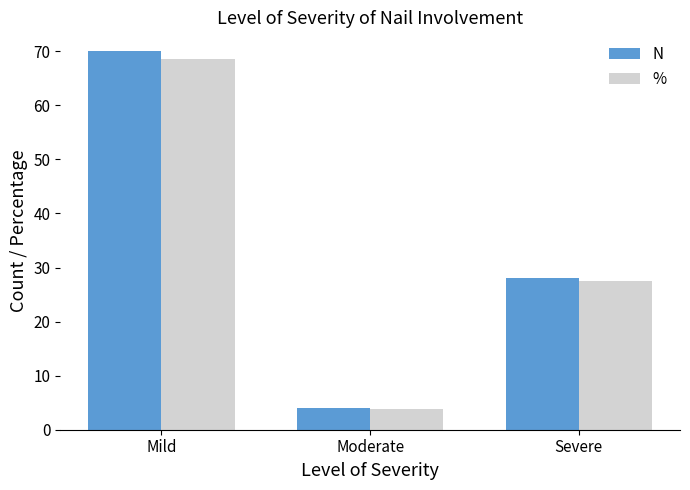

What is the value of the N bar at the 3rd from the left?

28.0